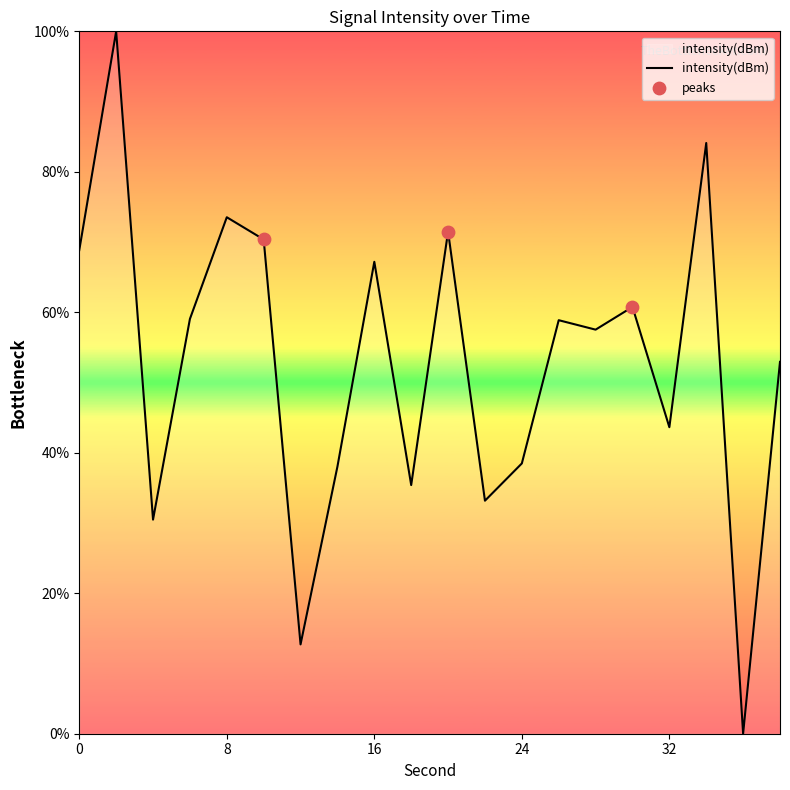

What is the difference between the maximum and minimum values?

100.0